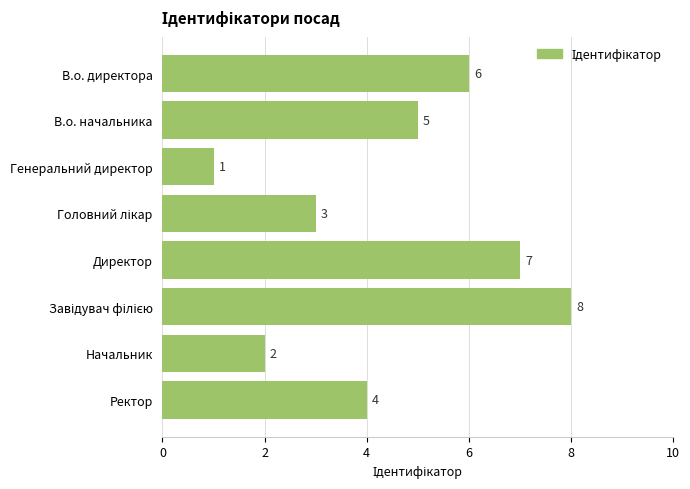

How many distinct data groups are displayed?

1